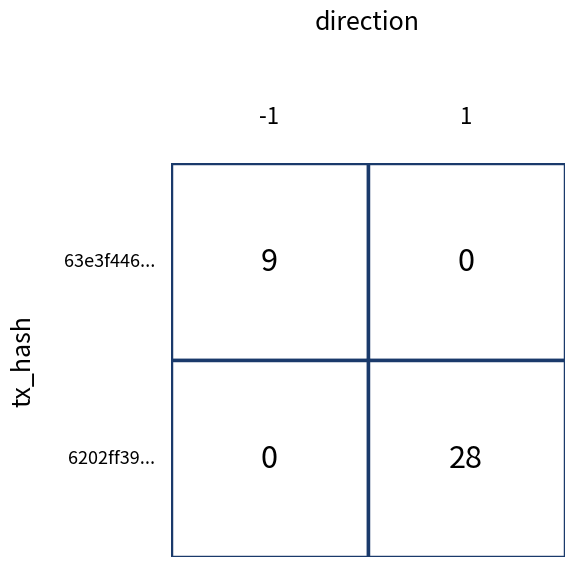

Reading left to right, extract all data points from this chart.

63e3f44693a13f096241d8e2346902ea0b98251: direction=-1	io_index=9
6202ff39e3cfc78b26466deb947462fd051a22a: direction=1	io_index=28